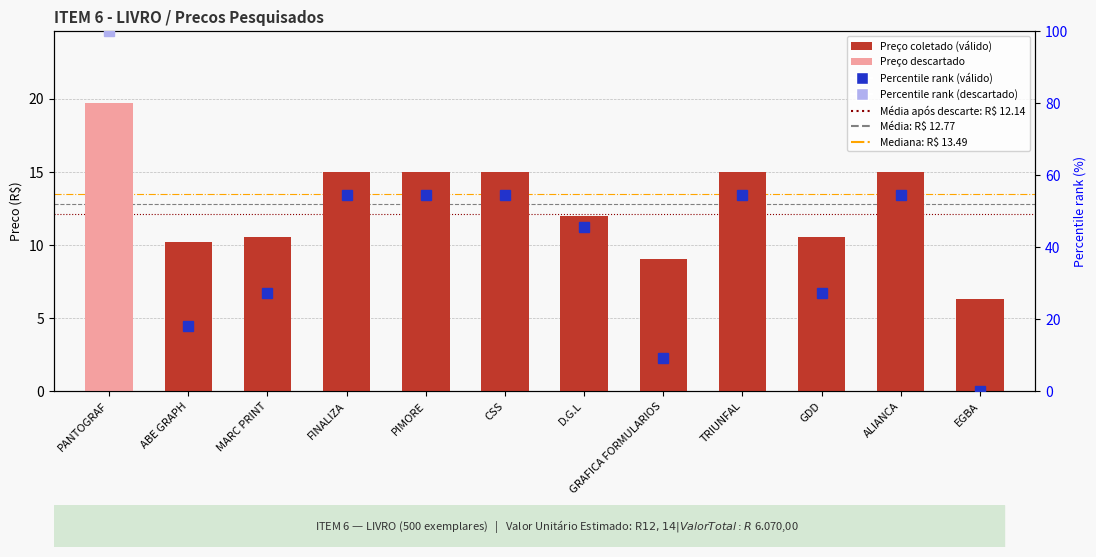

Which has a higher value, TRIUNFAL or CSS?

TRIUNFAL